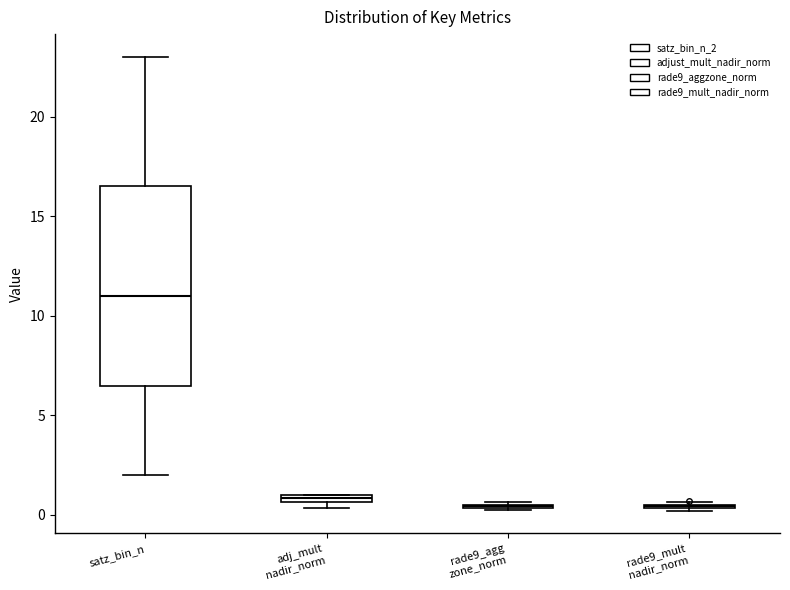

Which box is the tallest, from its lower edge to its upper edge?

satz_bin_n